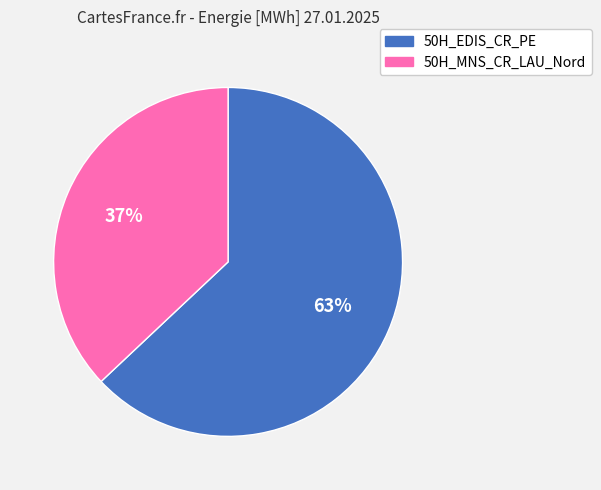

Is it true that 50H_MNS_CR_LAU_Nord is 37% of the pie?

True